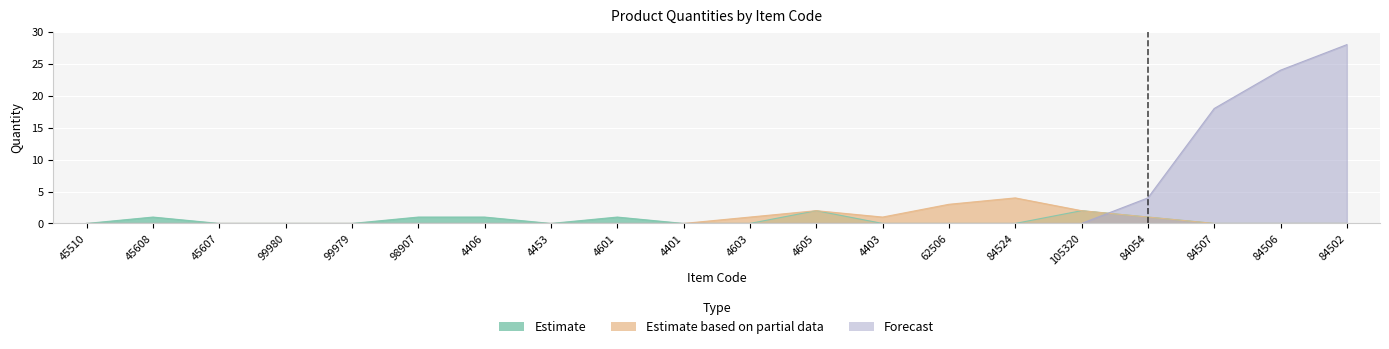

True or false: Forecast has a value of 14 at 4406.

False